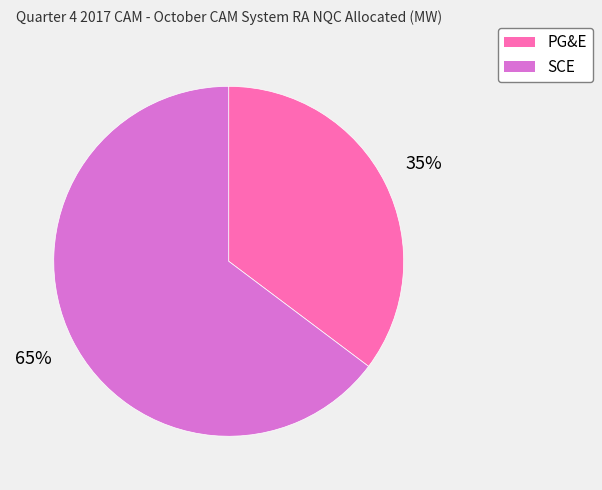

Does any single category account for the majority?

Yes